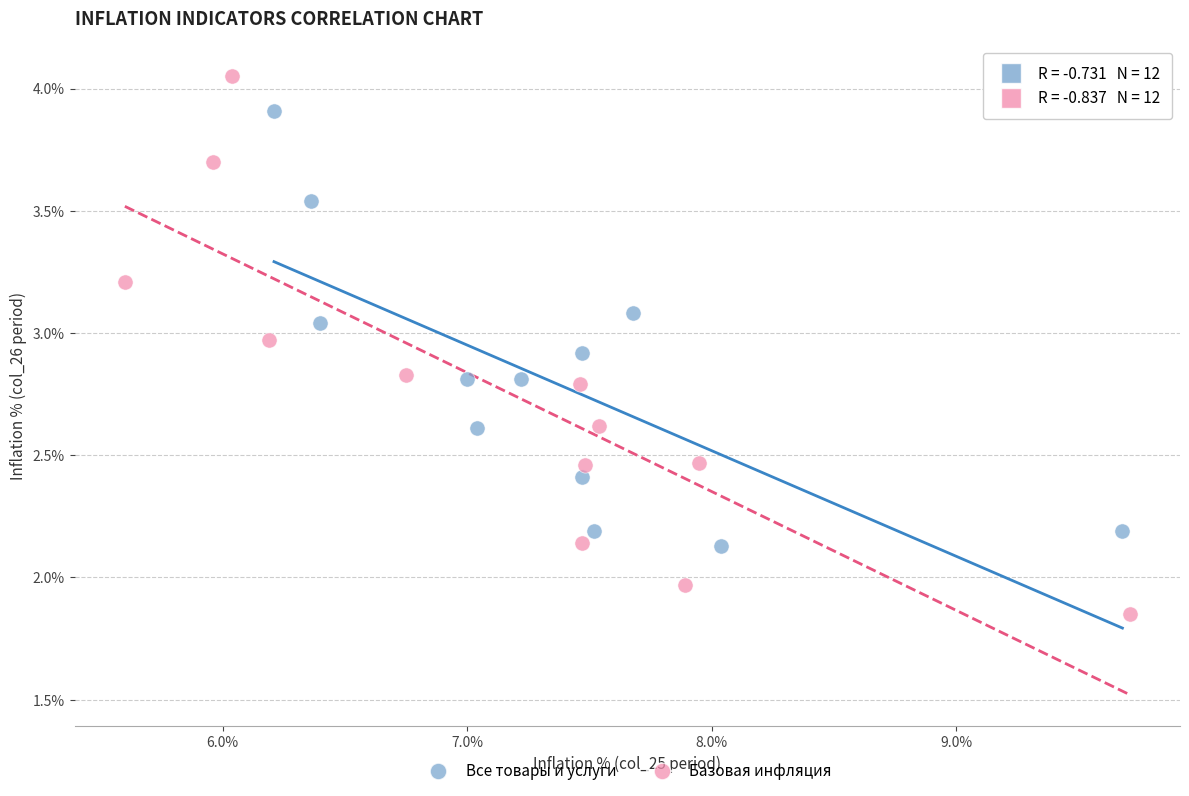

Which series has the largest Y range (max minus min)?

Базовая инфляция